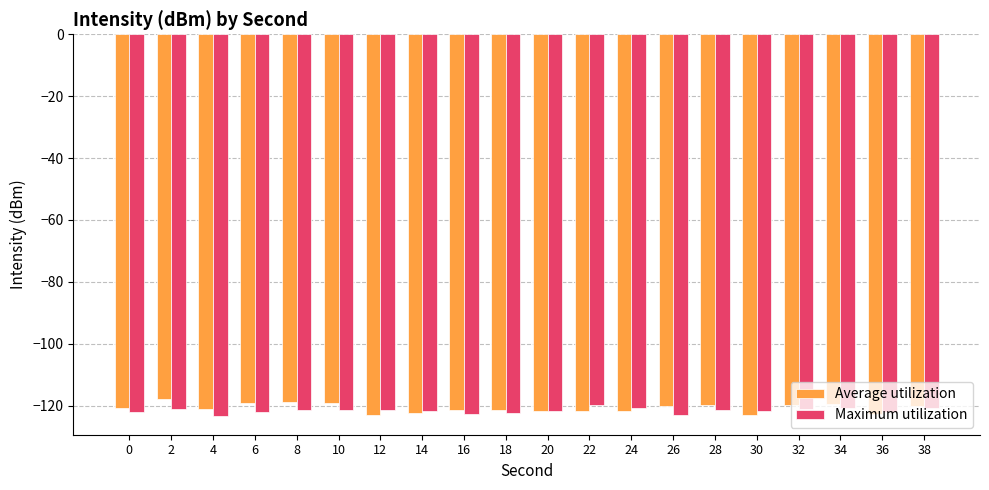

What is the spread (max minus min) of values at 0?

1.0